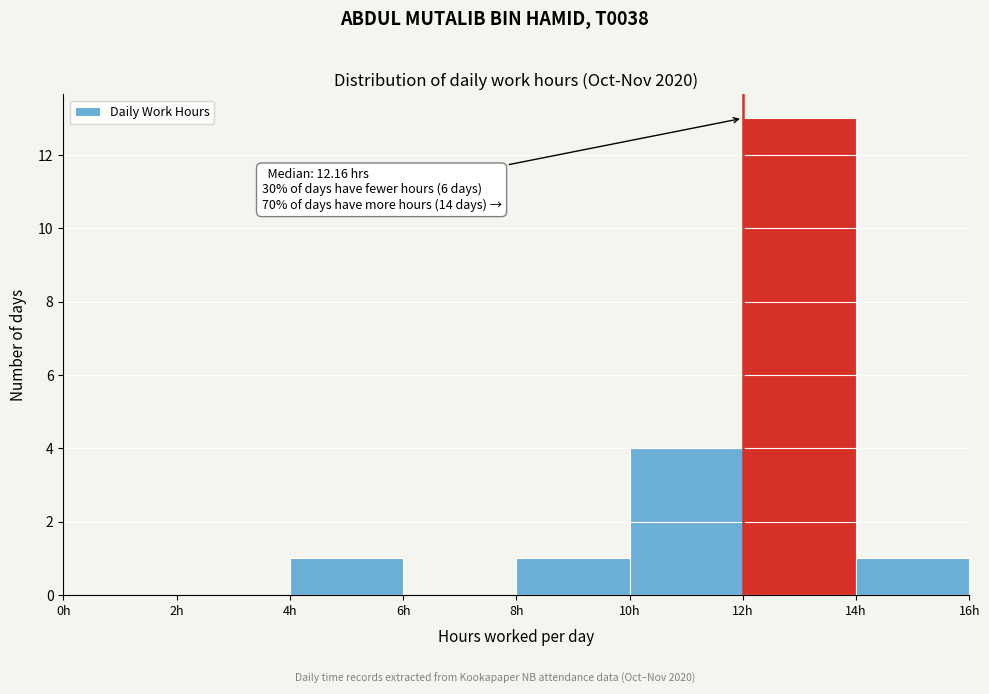

Which range on the x-axis has the tallest bar?

12 to 14